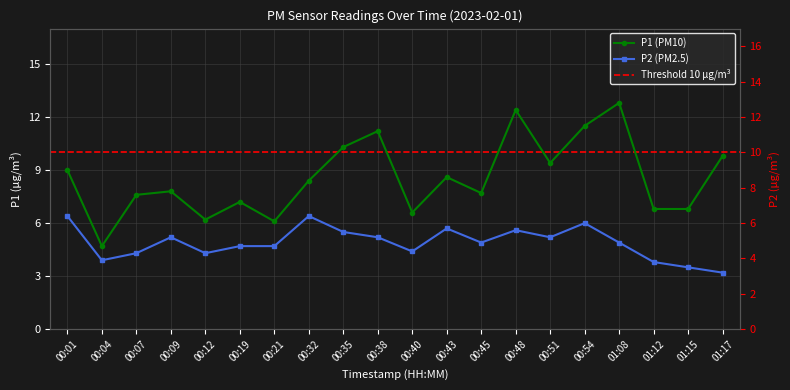

Read the P2 value at 00:48.

5.6